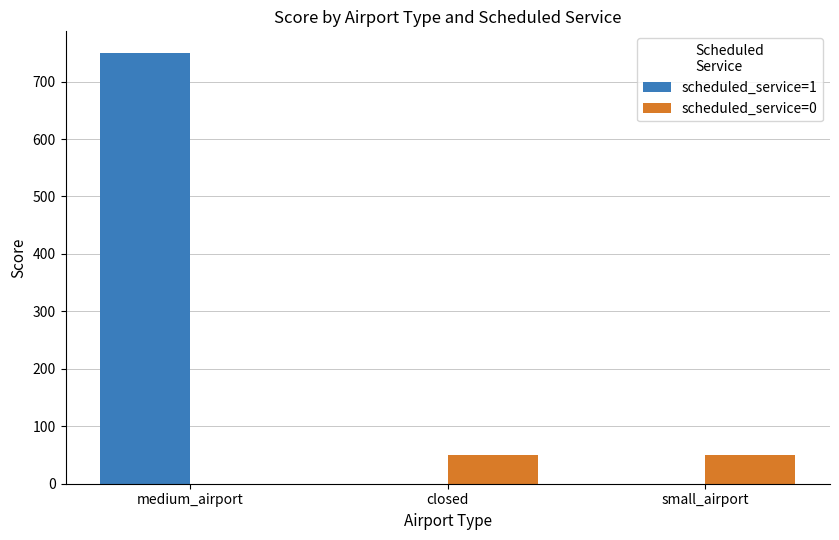

The value of scheduled_service=0 at medium_airport is 0. True or false?

True